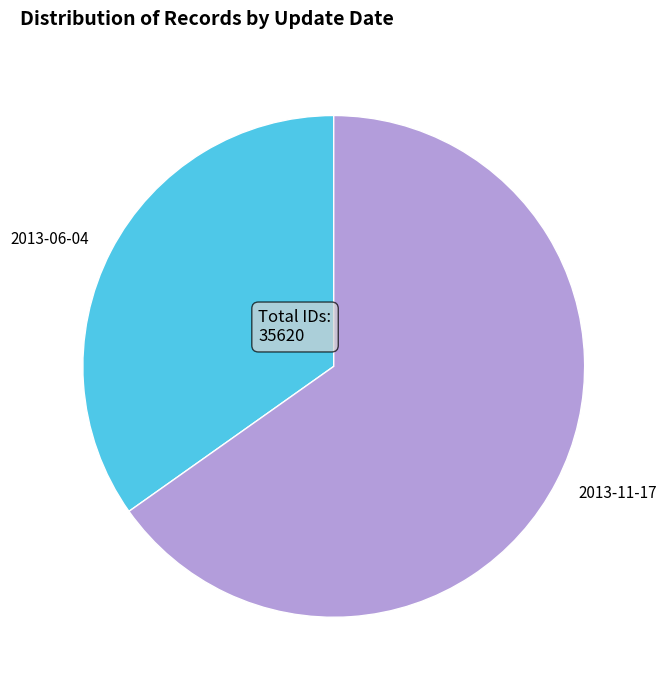

Which slice represents more than half of the pie?

2013-11-17